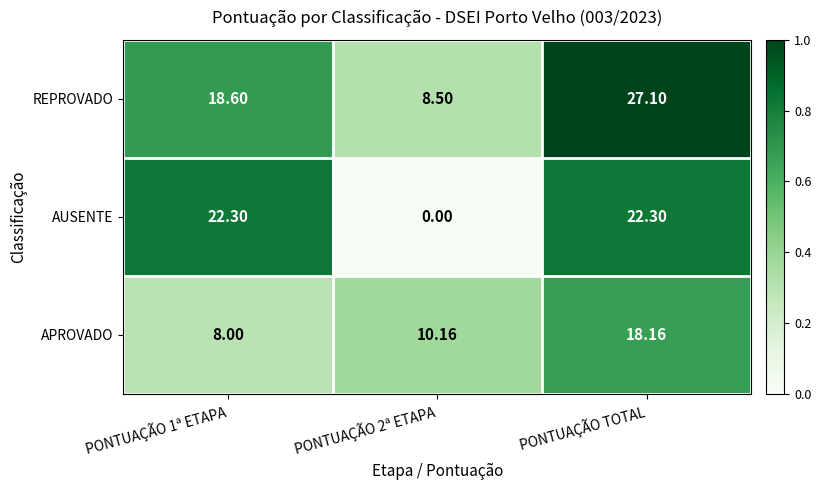

What is the total value across all series at PONTUAÇÃO TOTAL?

67.6